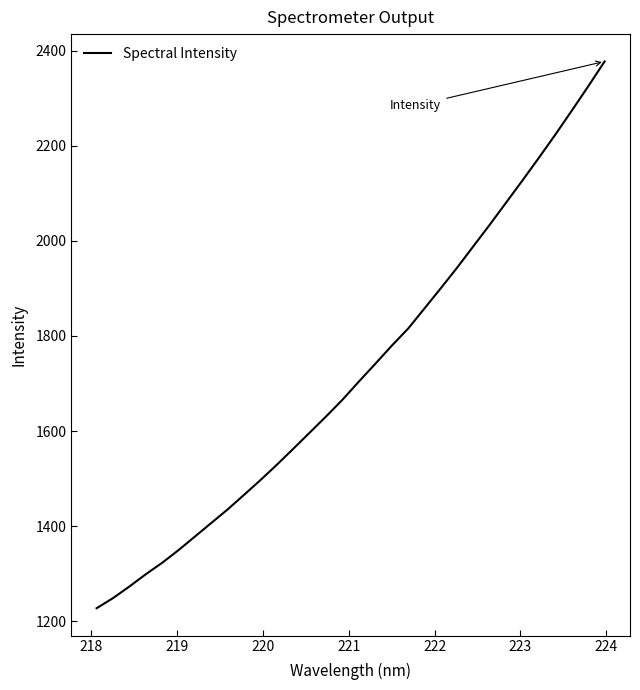

What is the difference between the maximum and minimum values?

1150.3